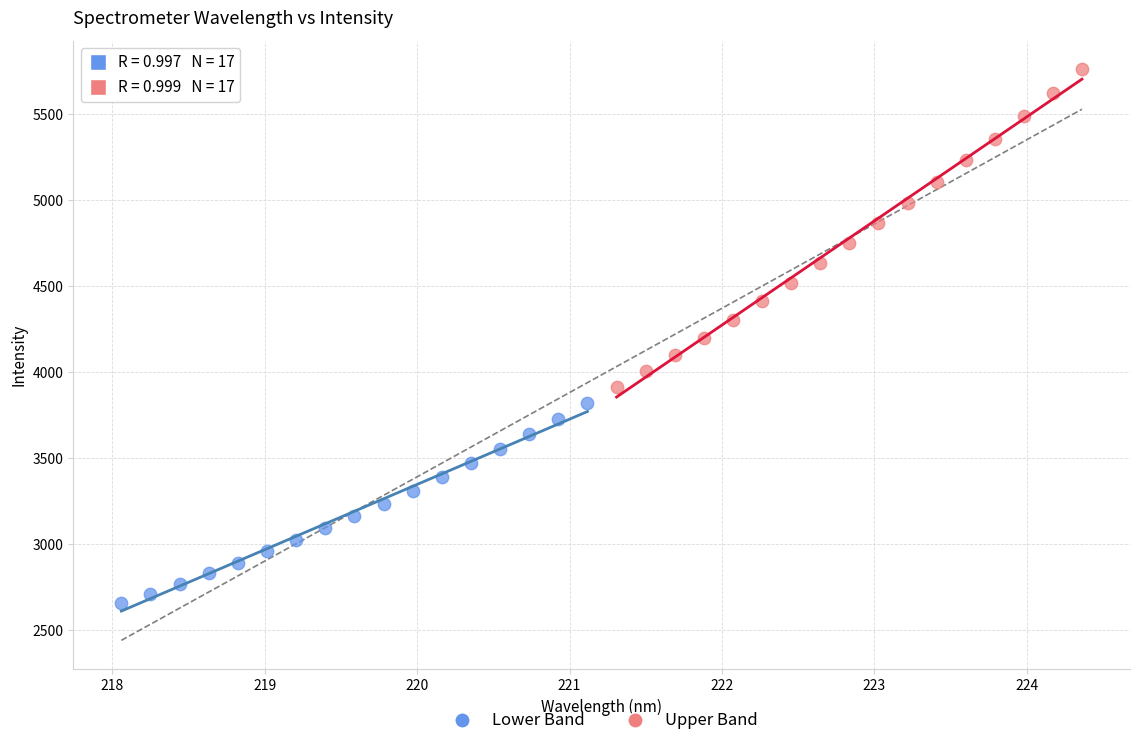

What are all the series names shown in the legend?

Lower Band, Upper Band